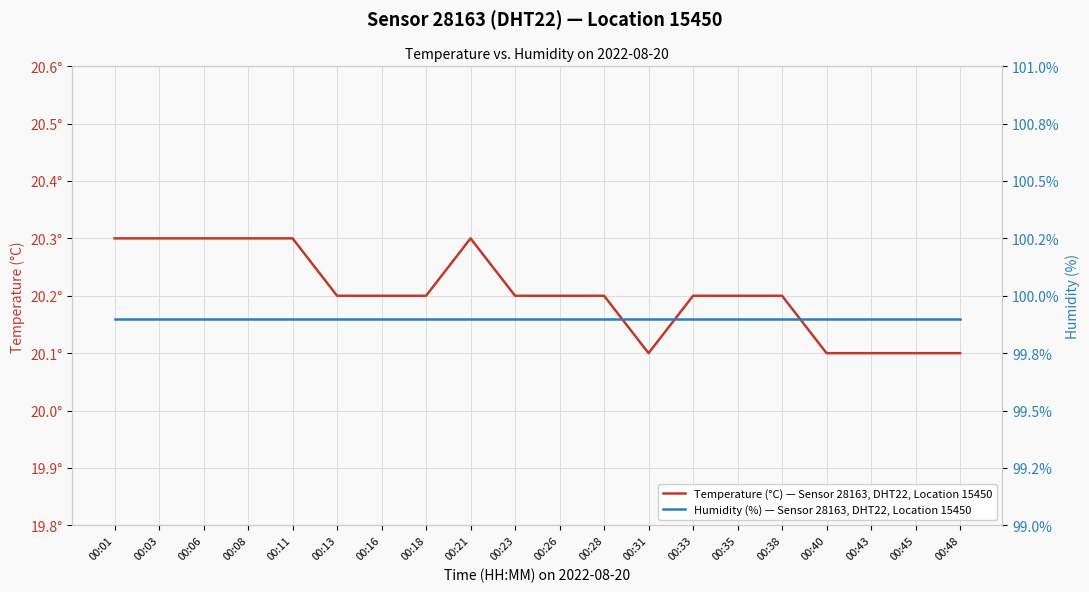

True or false: Humidity (%) — Sensor 28163, DHT22, Location 15450 and Temperature (°C) — Sensor 28163, DHT22, Location 15450 intersect in this chart.

False